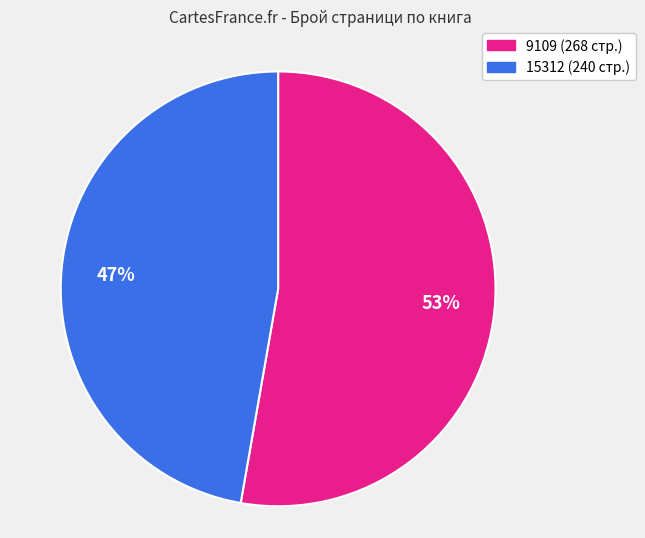

Which has a higher value, 15312 or 9109?

9109